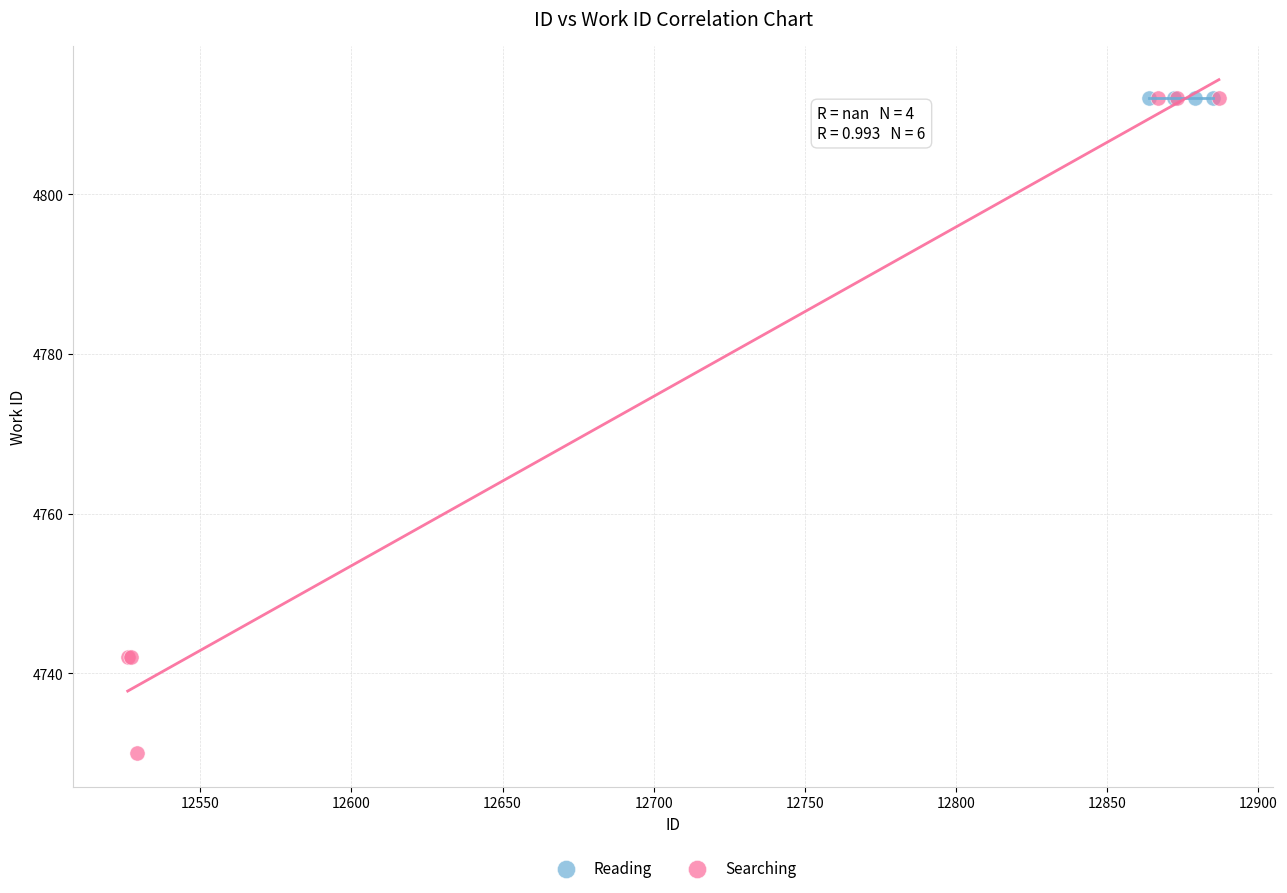

Which series contains the lowest Y value?

Searching